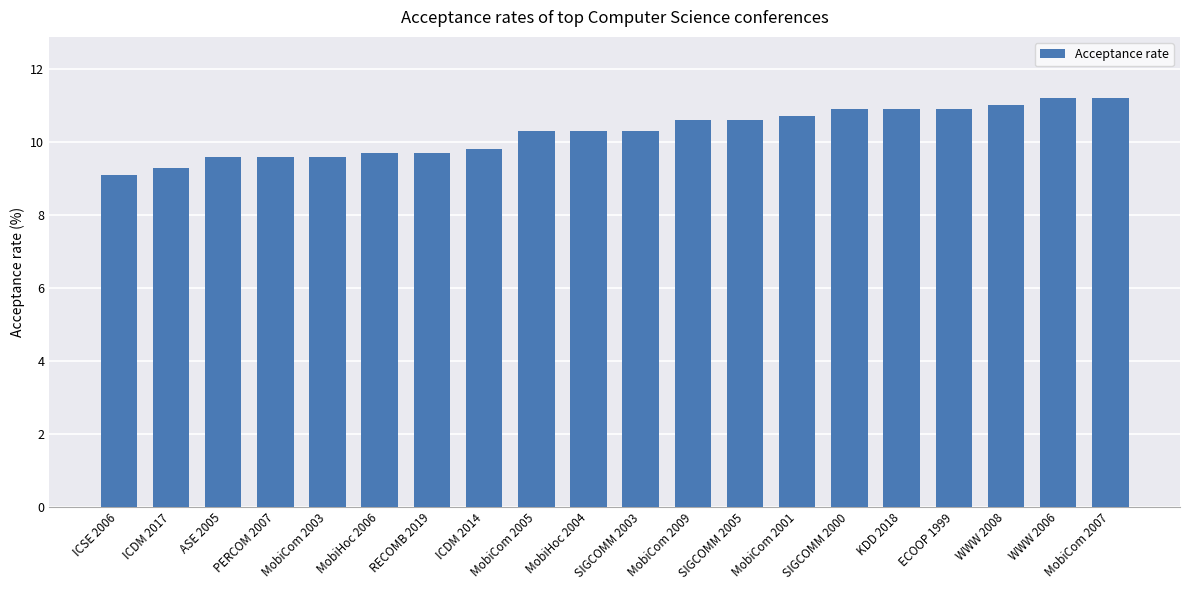

Reading left to right, what are all the values shown in this chart?

9.1	9.3	9.6	9.6	9.6	9.7	9.7	9.8	10.3	10.3	10.3	10.6	10.6	10.7	10.9	10.9	10.9	11.0	11.2	11.2